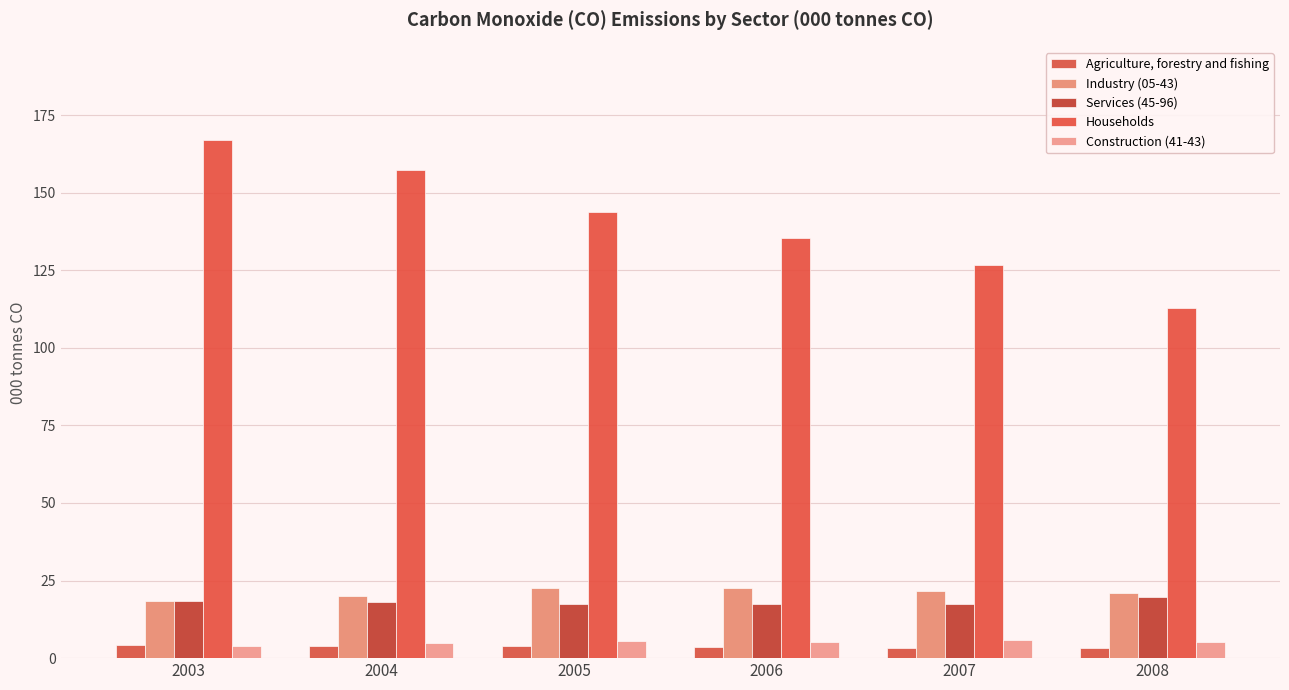

Is it true that Industry (05-43) equals 18.5 at 2003?

True